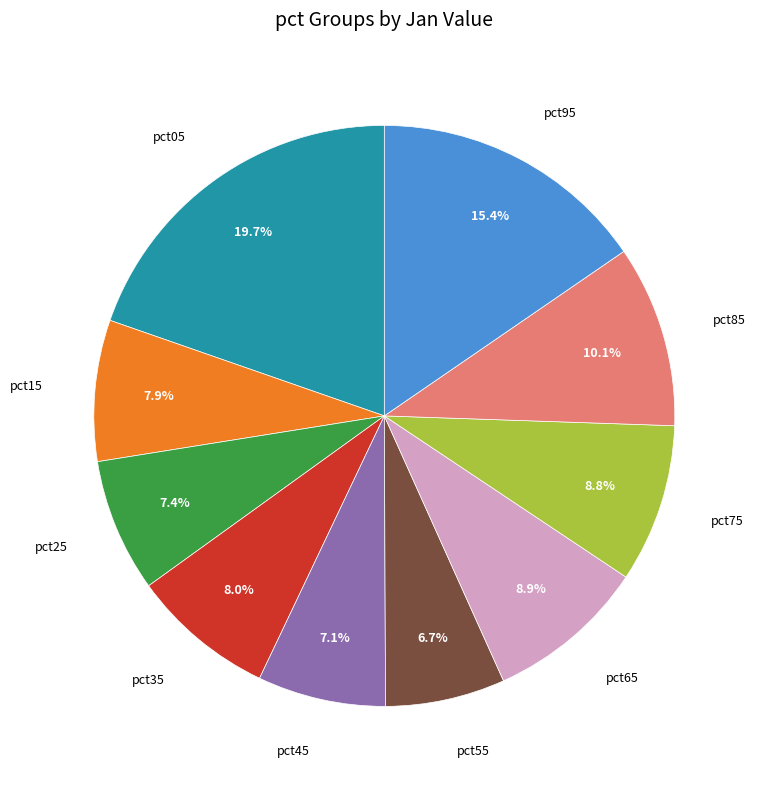

Which category has the biggest portion of the pie?

pct05